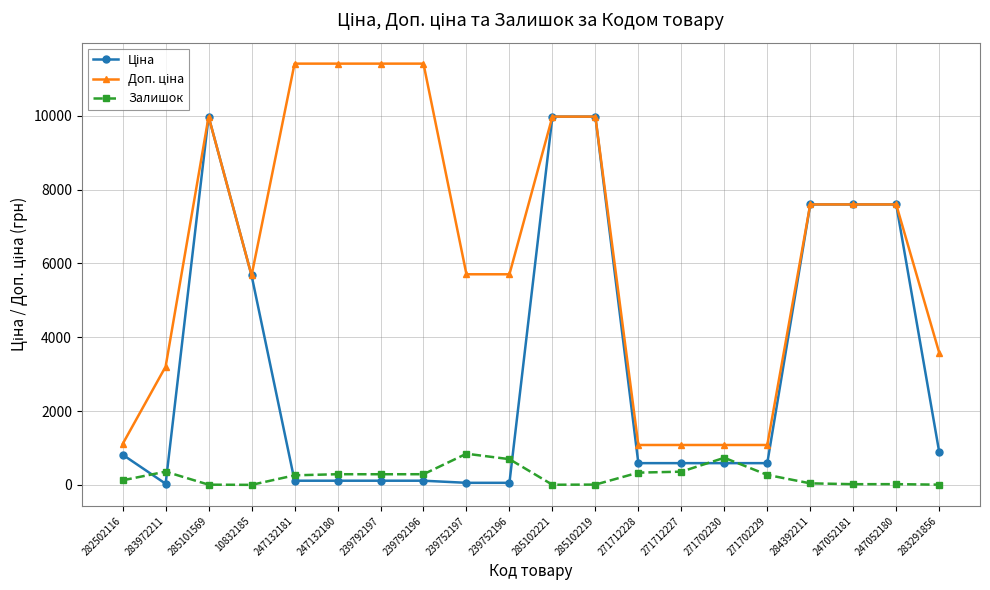

At which label does Залишок reach its peak?

239752197